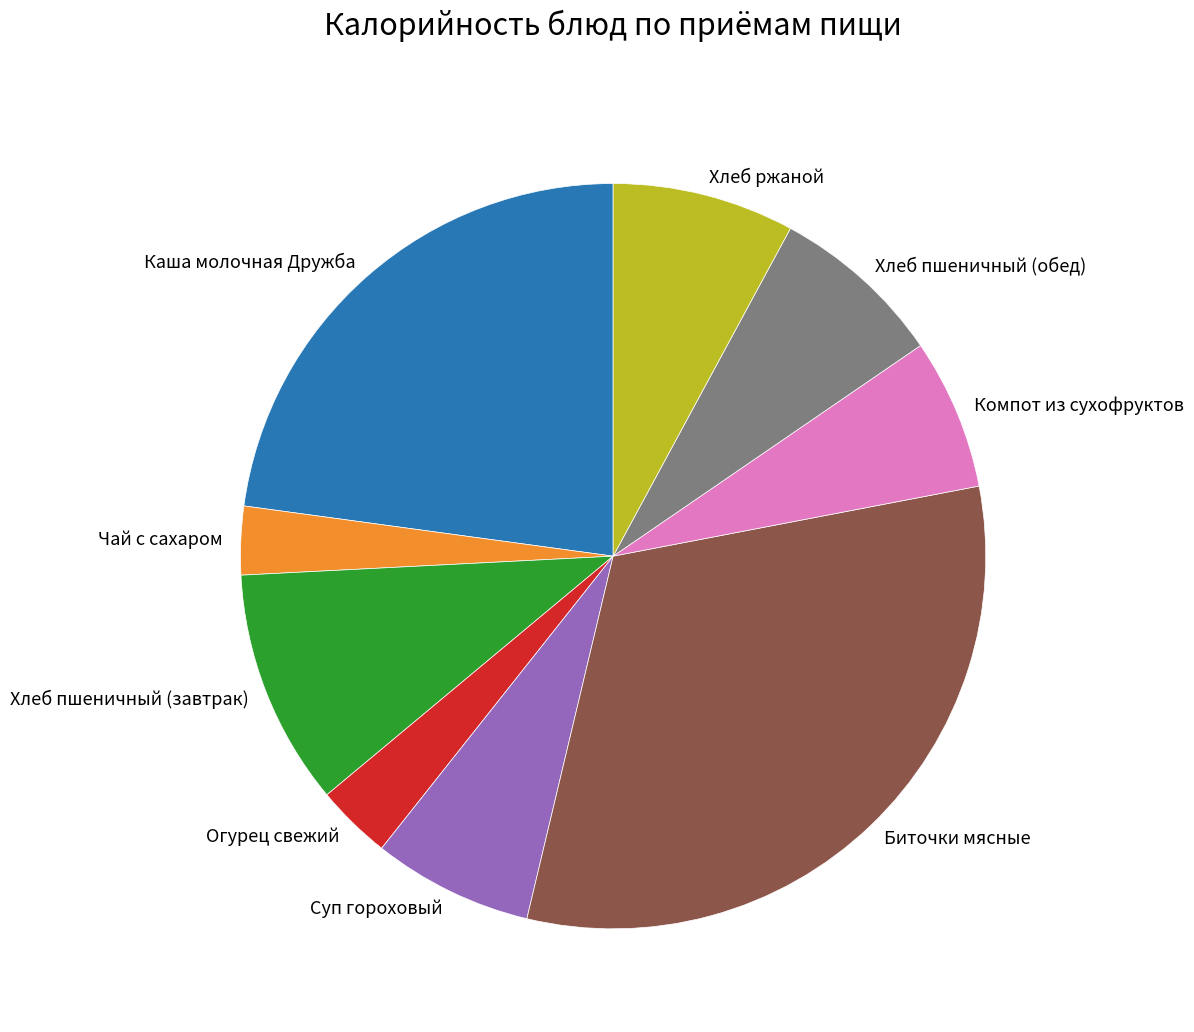

Does any single category account for the majority?

No